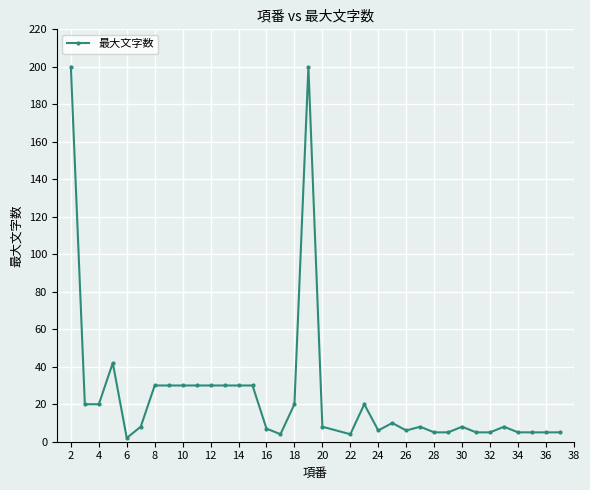

Does the chart have visible grid lines?

Yes